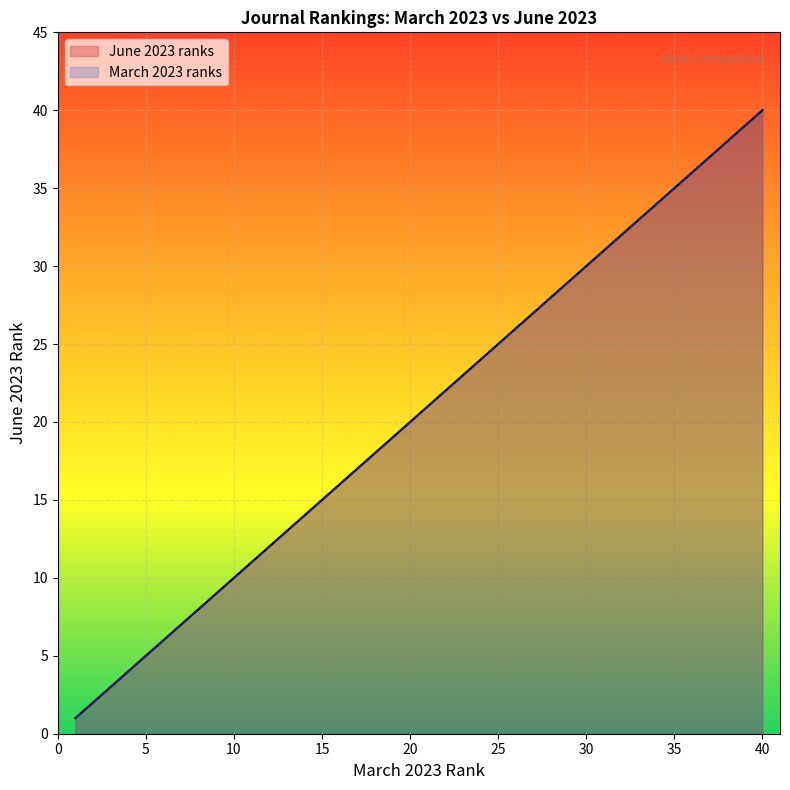

How many distinct data groups are displayed?

2